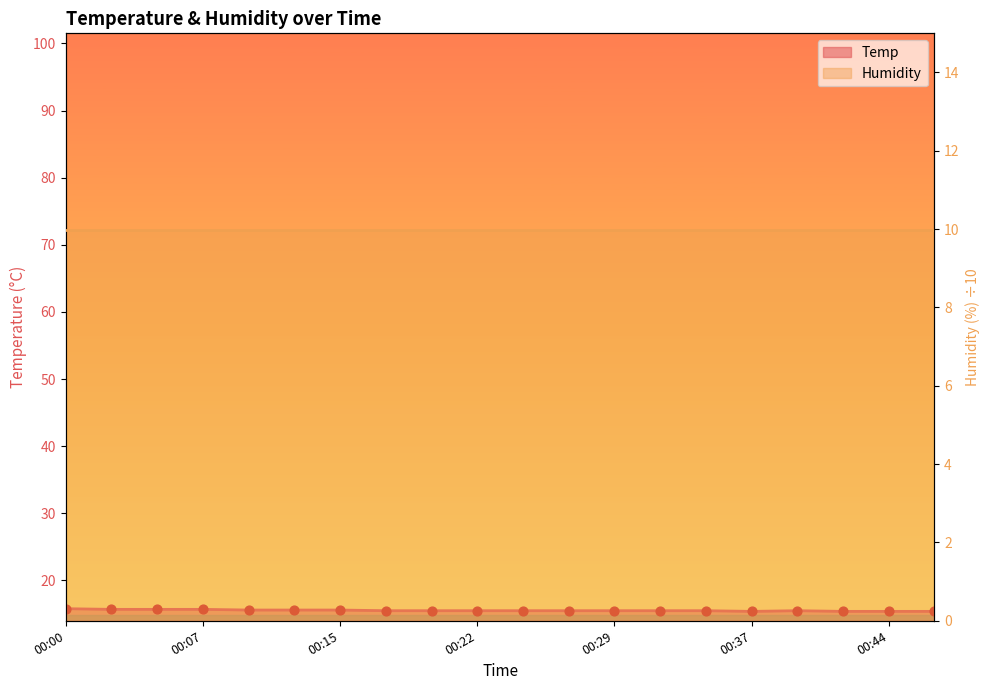

Between 00:34 and 00:07, which is larger?

00:07